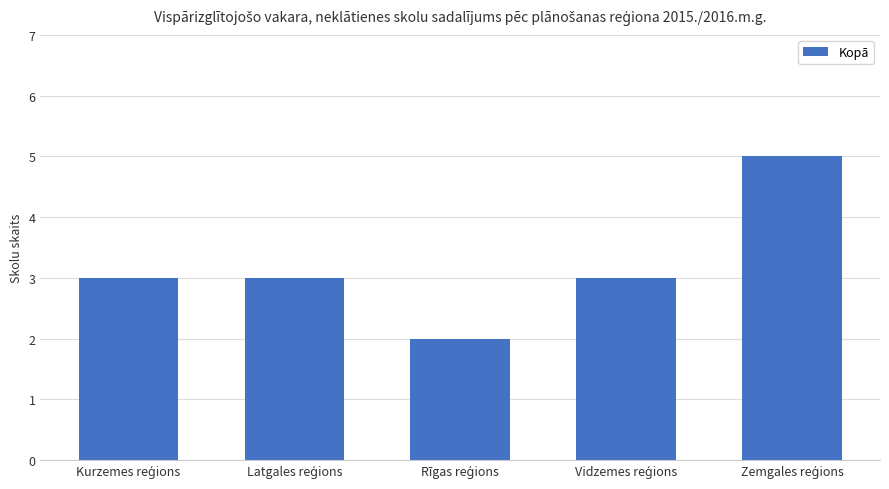

What is the maximum value shown in the chart?

5